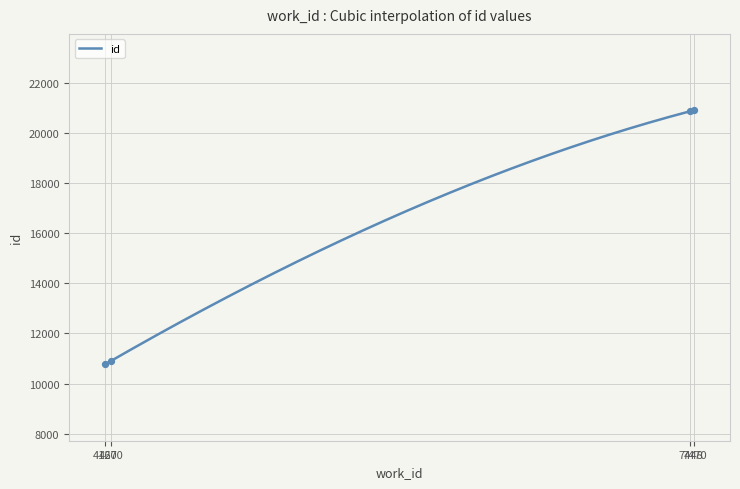

Approximately how many times larger is the value at 4200 compared to 7448?

0.5